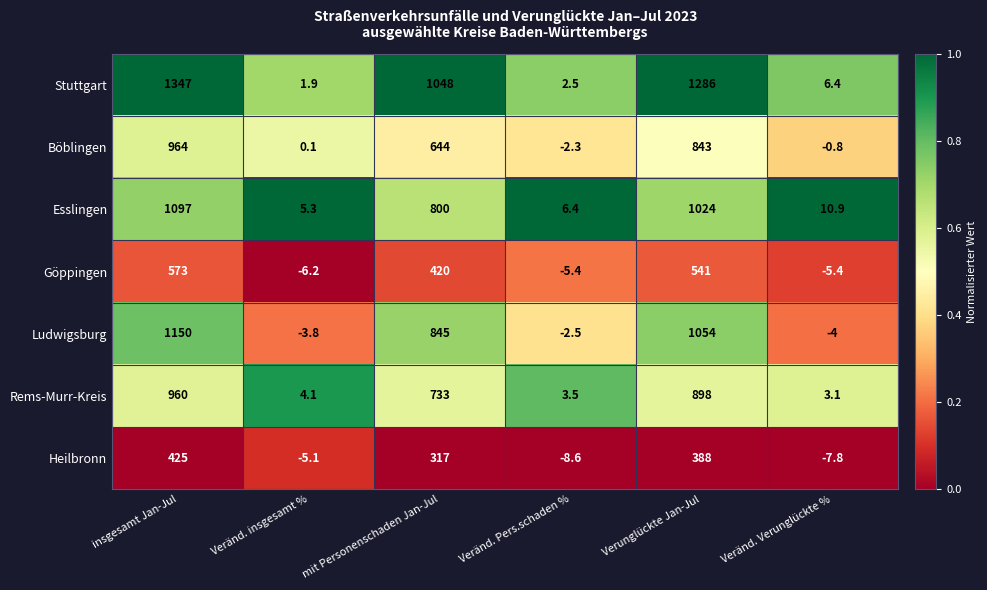

Between Verunglückte Jan-Jul and Veränd. Verunglückte %, which series saw the biggest shift?

Stuttgart